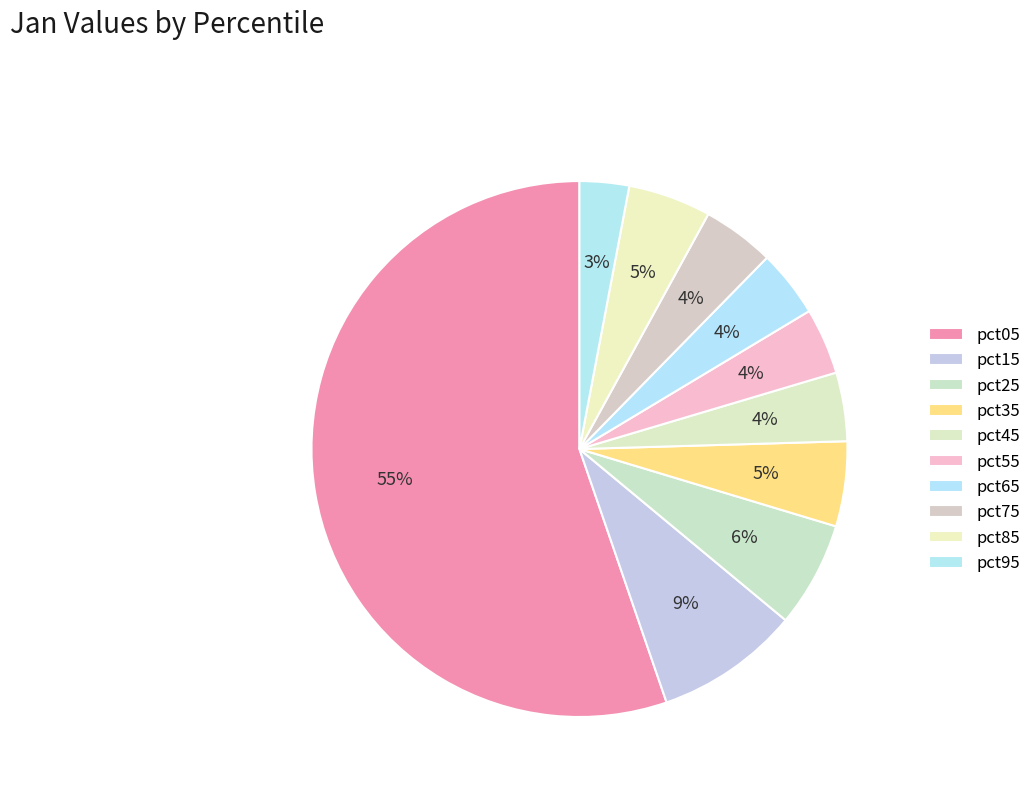

How many slices are in this pie chart?

10